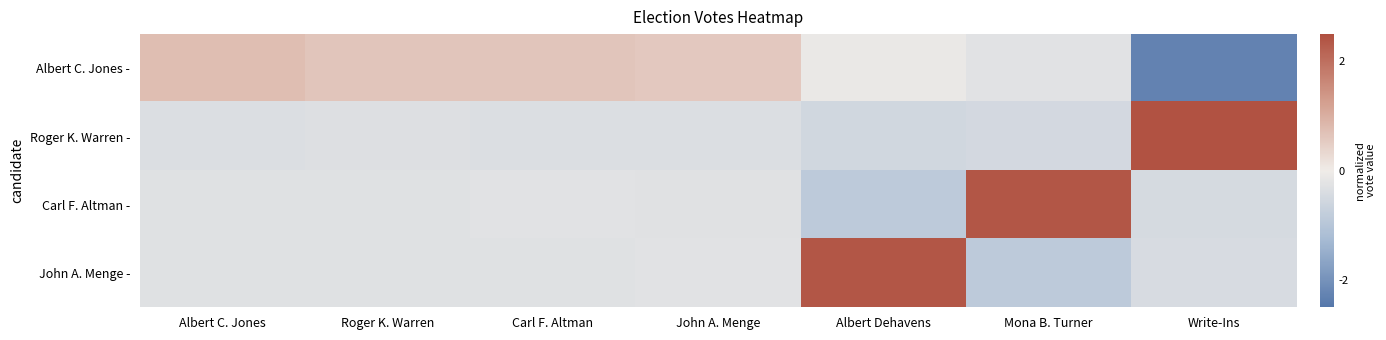

At which category is the sum across all series the highest?

Albert Dehavens